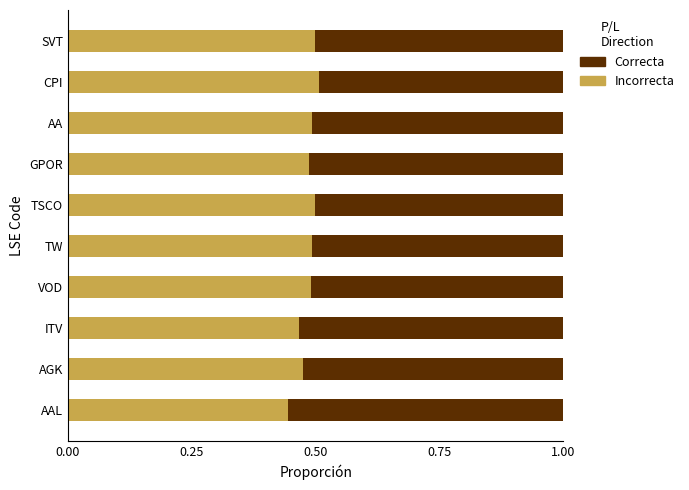

What is the total value across all series at AGK?

1.0